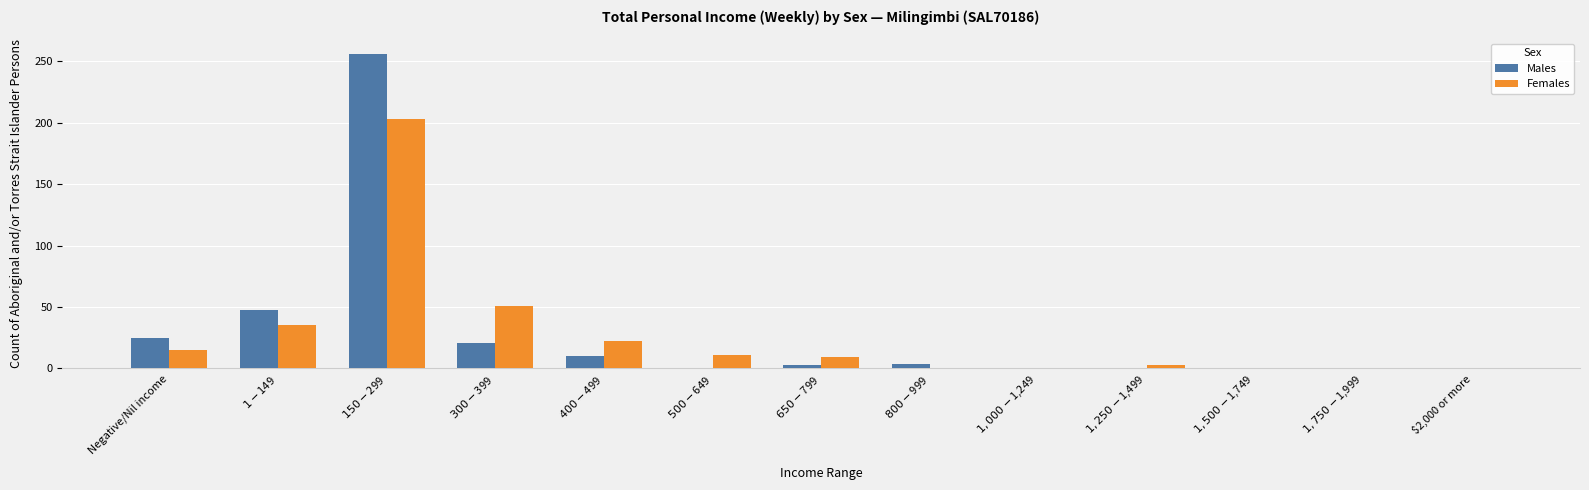

What is the sum of all Females values?

349